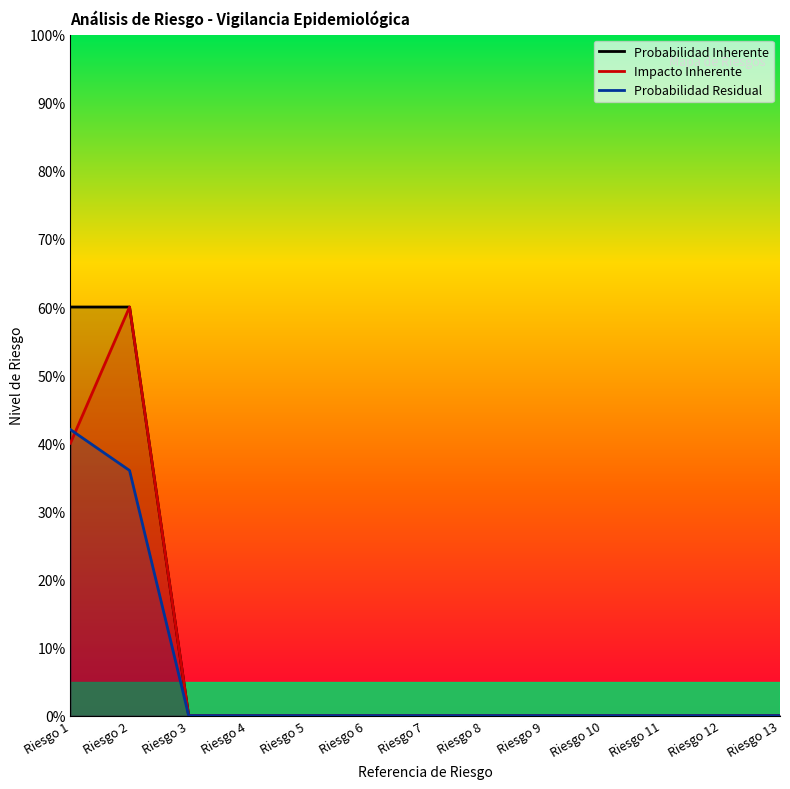

What is the greatest value displayed?

0.6